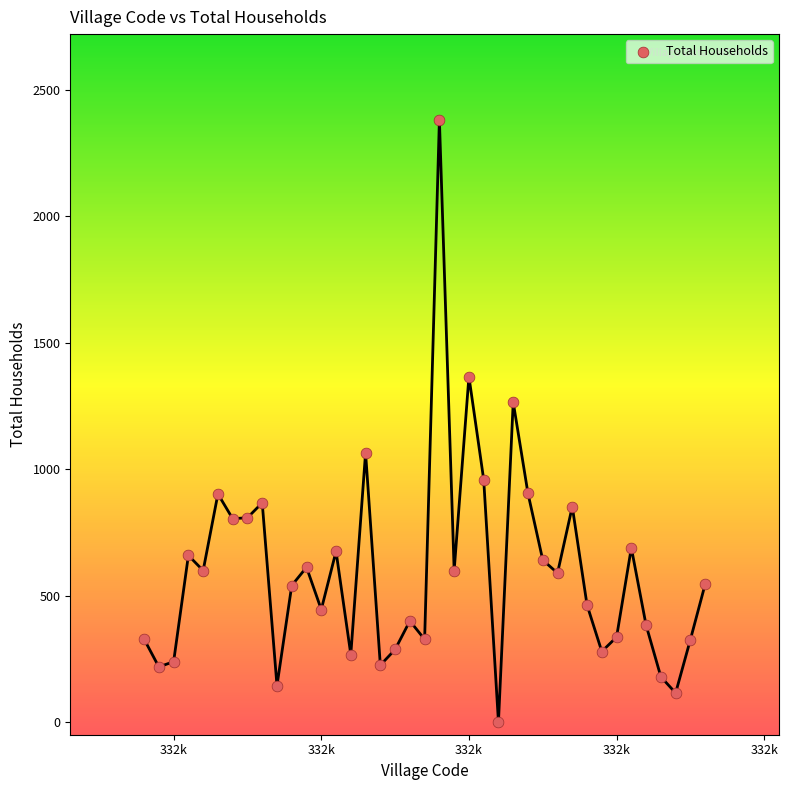

What is the range of Y values (max minus min)?

2382